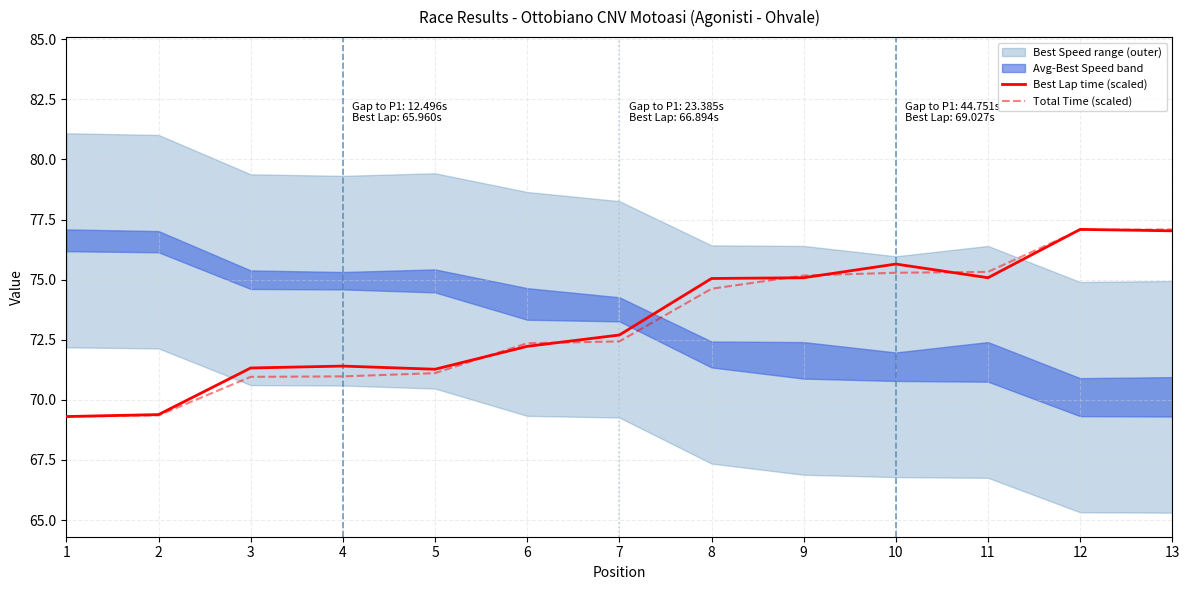

What is the difference between the Best Lap time (scaled) values at 6 and 4?

0.8